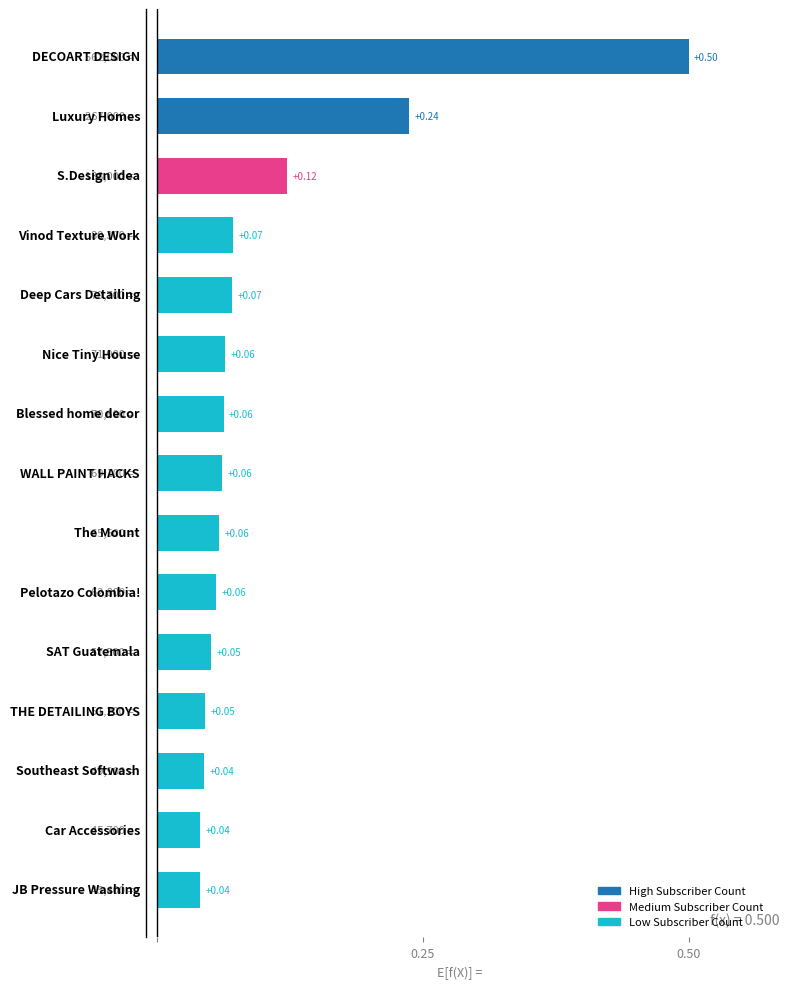

What is the sum of all values?

1.5